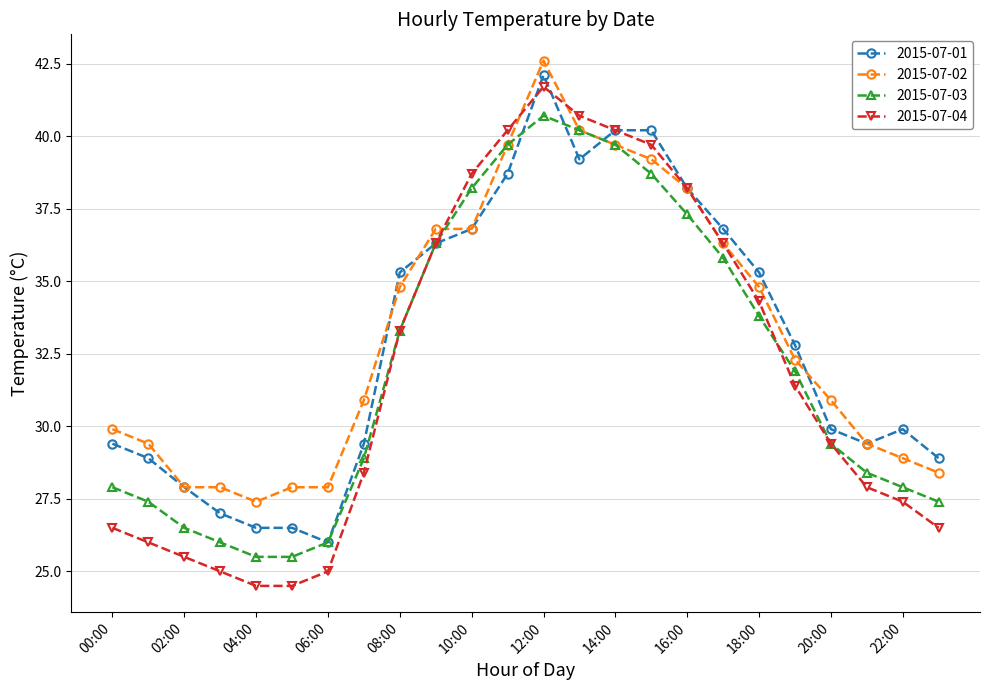

What is the minimum value shown in the chart?

24.5